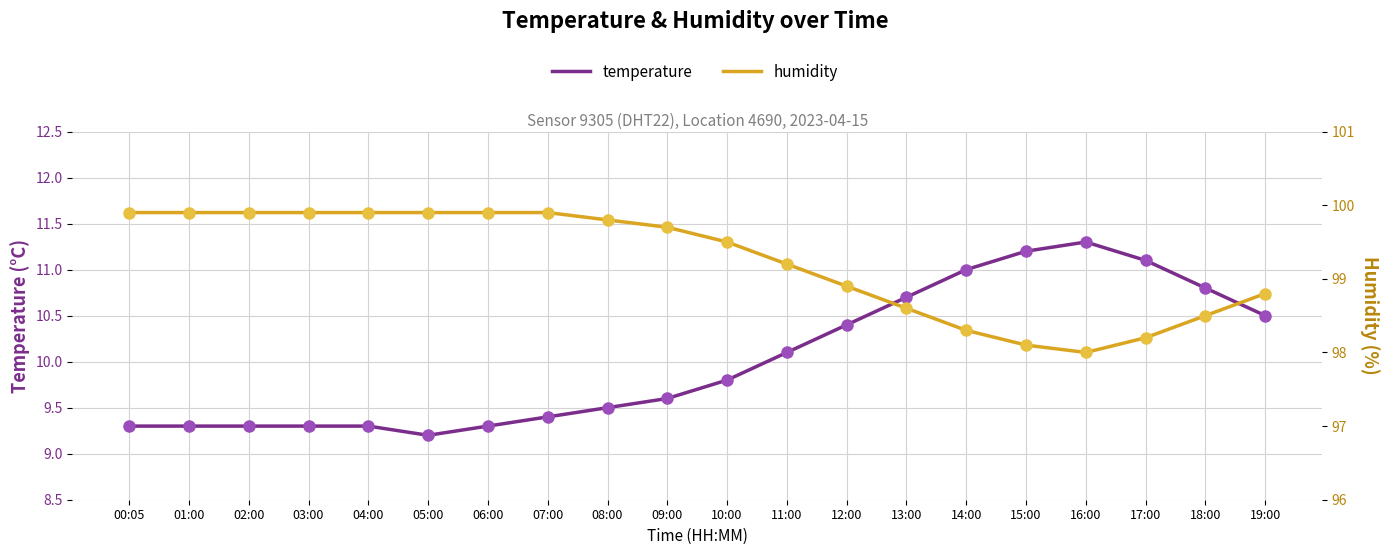

Reading left to right, what are all the values shown in this chart?

temperature: 00:05=9.3	01:00=9.3	02:00=9.3	03:00=9.3	04:00=9.3	05:00=9.2	06:00=9.3	07:00=9.4	08:00=9.5	09:00=9.6	10:00=9.8	11:00=10.1	12:00=10.4	13:00=10.7	14:00=11.0	15:00=11.2	16:00=11.3	17:00=11.1	18:00=10.8	19:00=10.5
humidity: 00:05=99.9	01:00=99.9	02:00=99.9	03:00=99.9	04:00=99.9	05:00=99.9	06:00=99.9	07:00=99.9	08:00=99.8	09:00=99.7	10:00=99.5	11:00=99.2	12:00=98.9	13:00=98.6	14:00=98.3	15:00=98.1	16:00=98.0	17:00=98.2	18:00=98.5	19:00=98.8